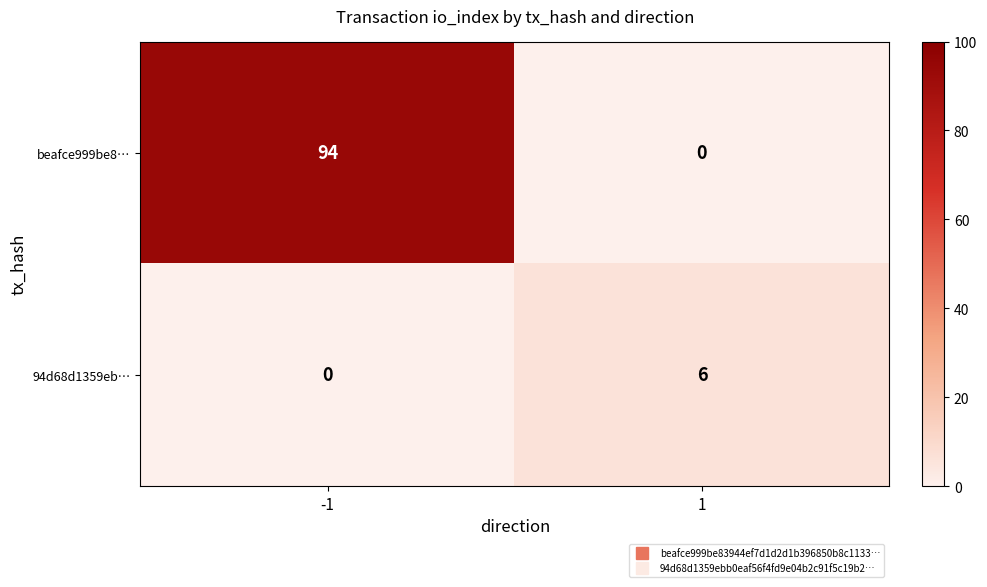

The value of 94d68d1359eb… at 1 is 6. True or false?

True